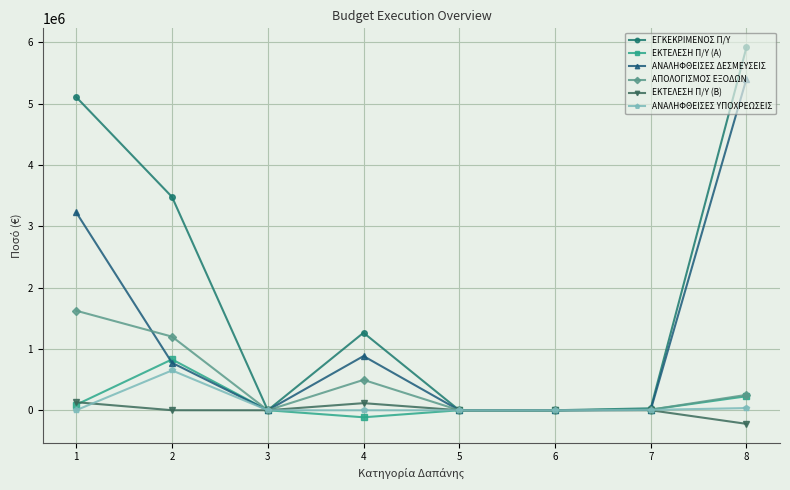

True or false: ΕΚΤΕΛΕΣΗ Π/Υ (Α) has a value of 496875.6 at 2.

False